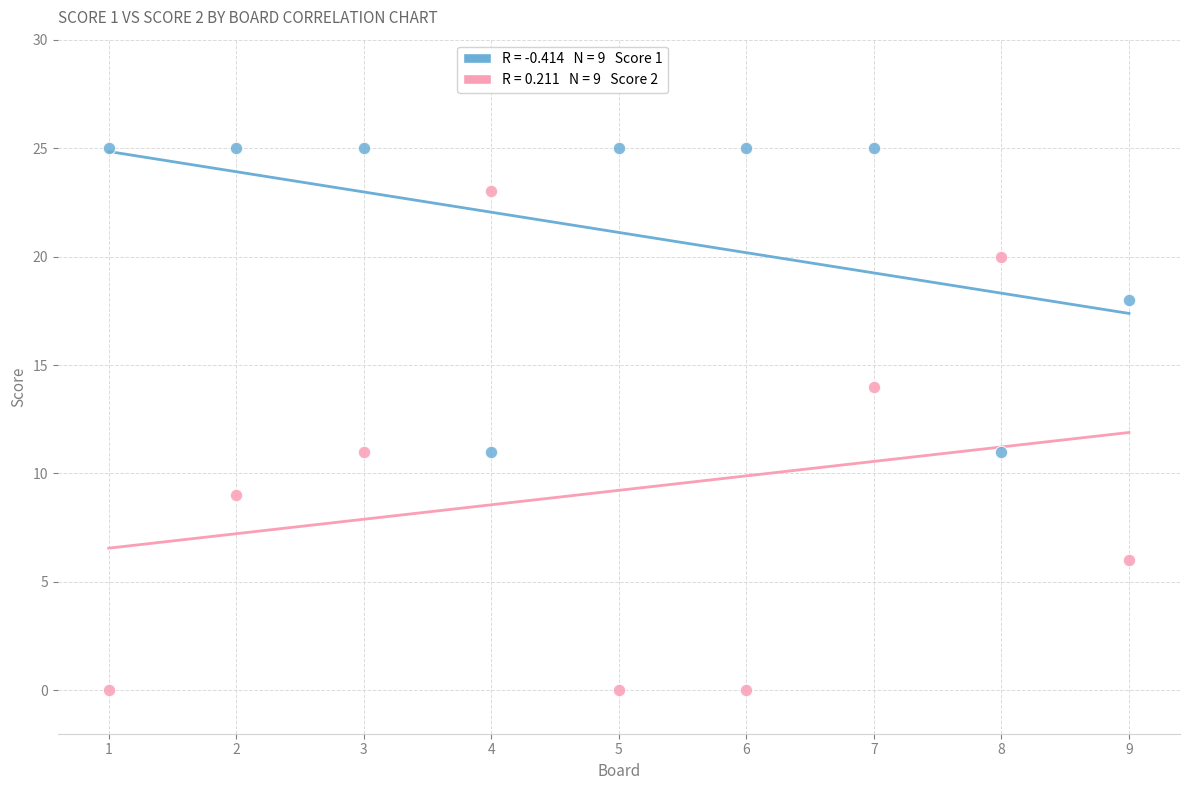

Across all data points, what is the range of Y values (max minus min)?

25